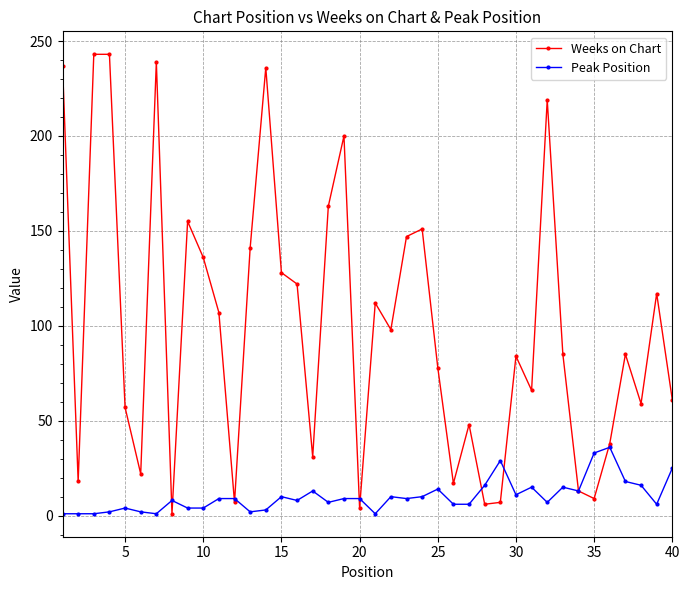

Count the number of categories in the chart.

40